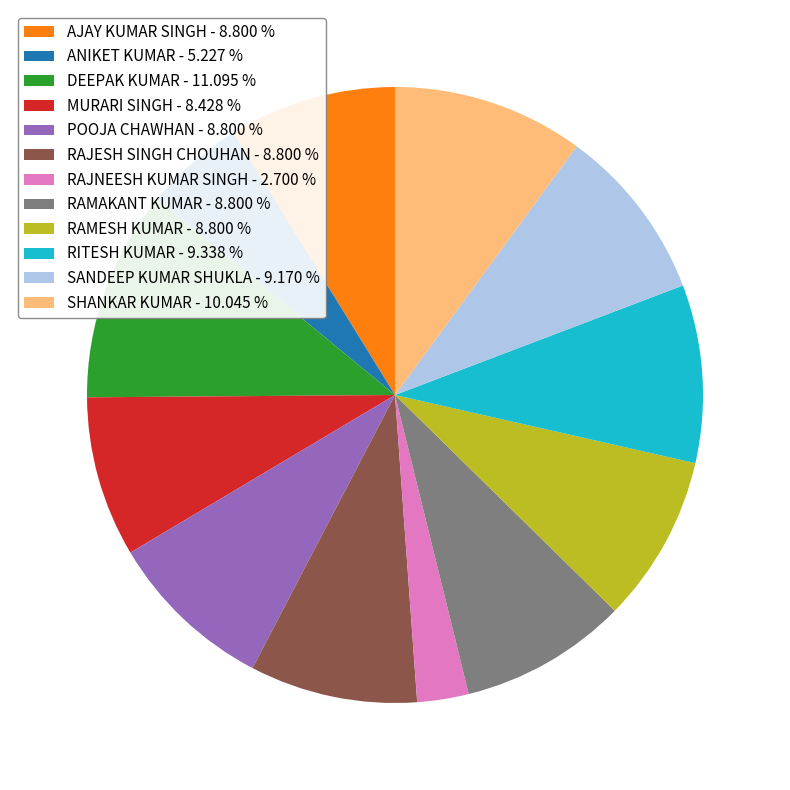

Does POOJA CHAWHAN represent more than half of the total?

No